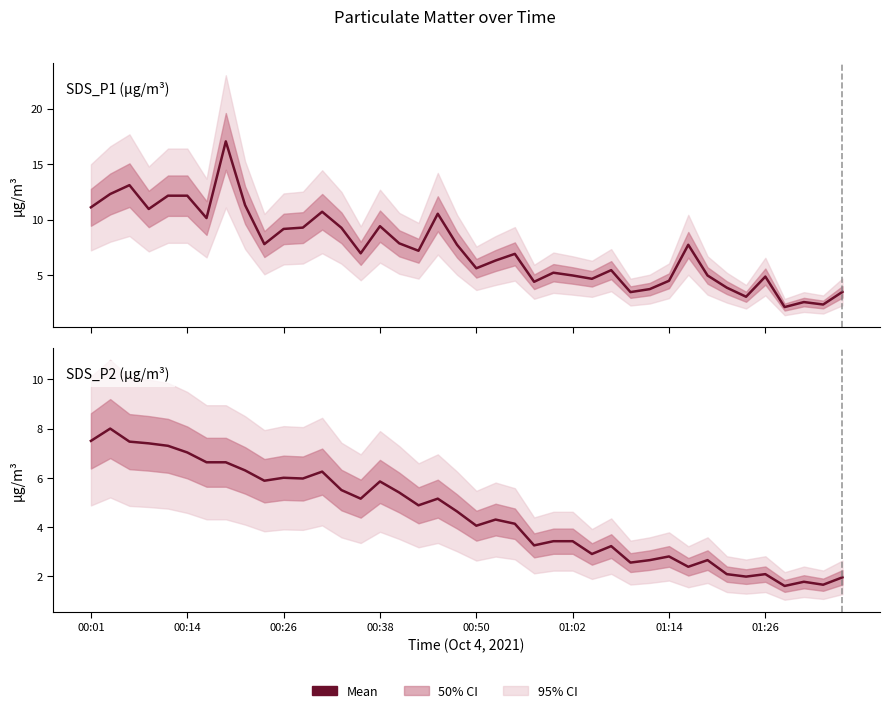

What is the value of the SDS_P2 (µg/m³) point at the 25th from the left?

3.4